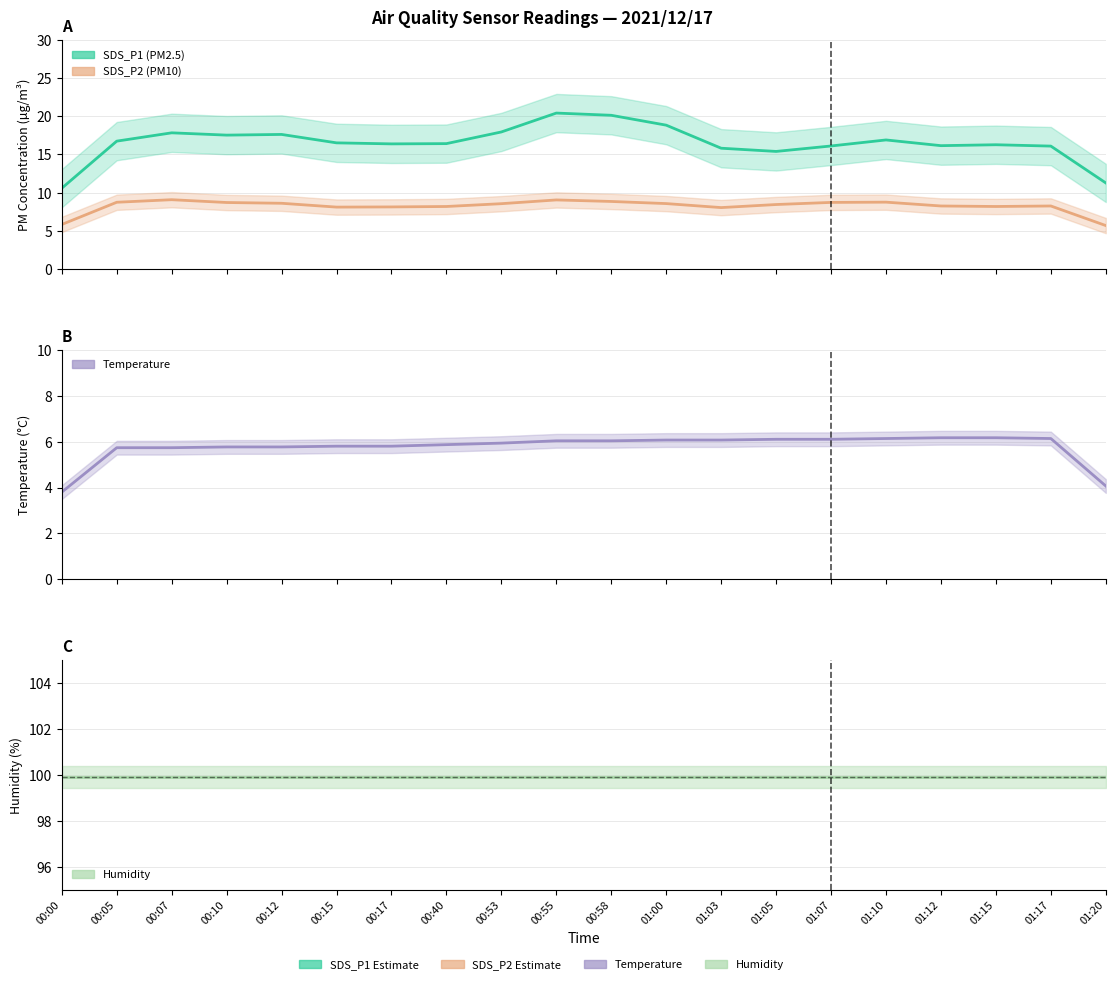

True or false: SDS_P1 has more than 1 points higher than both neighbors.

True